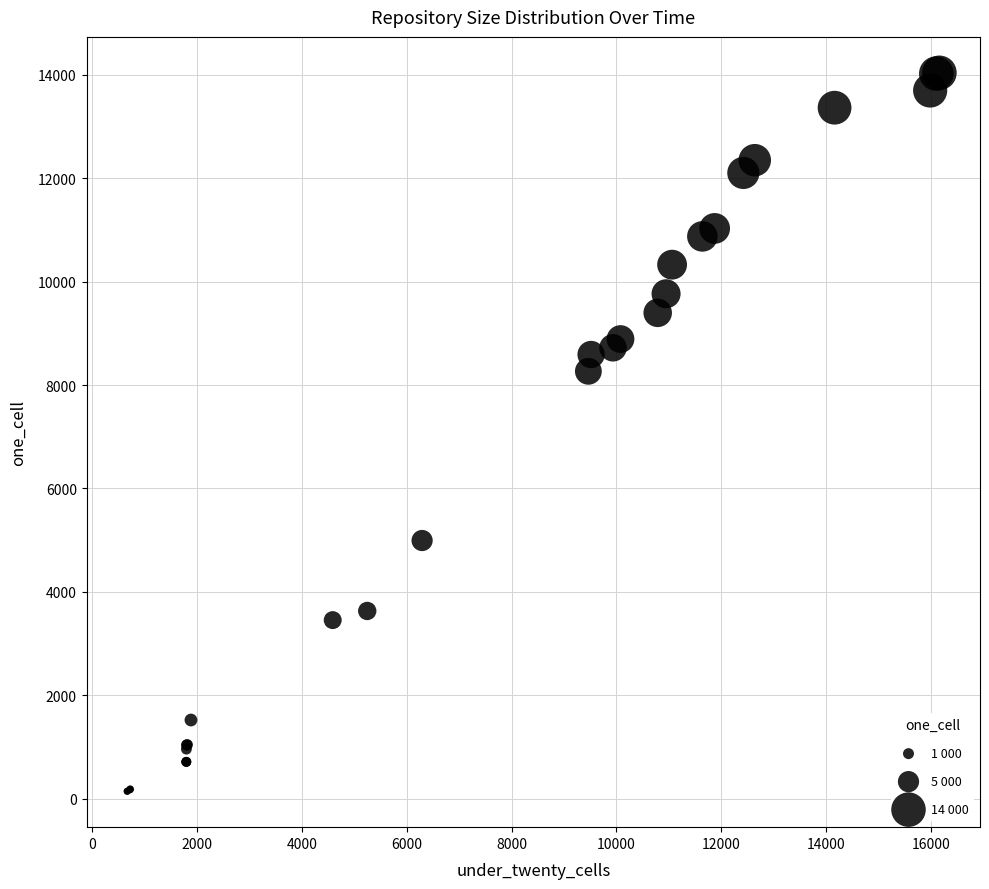

What Y value in the scatter plot is closest to 7091?

8266